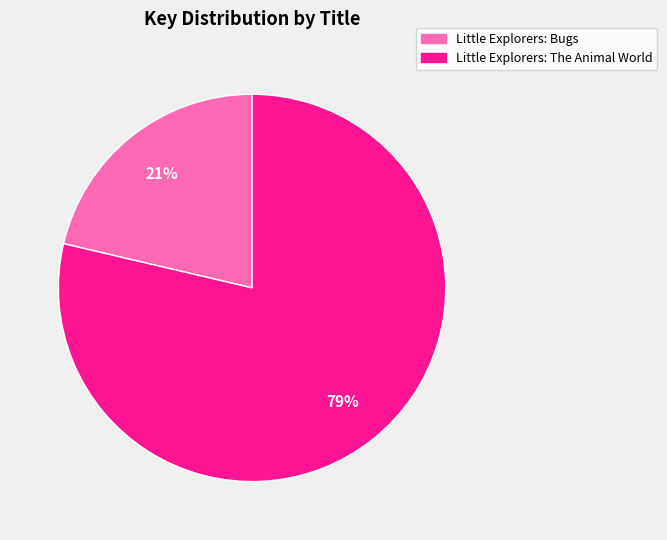

To the nearest percent, what portion does Little Explorers: The Animal World represent?

79%